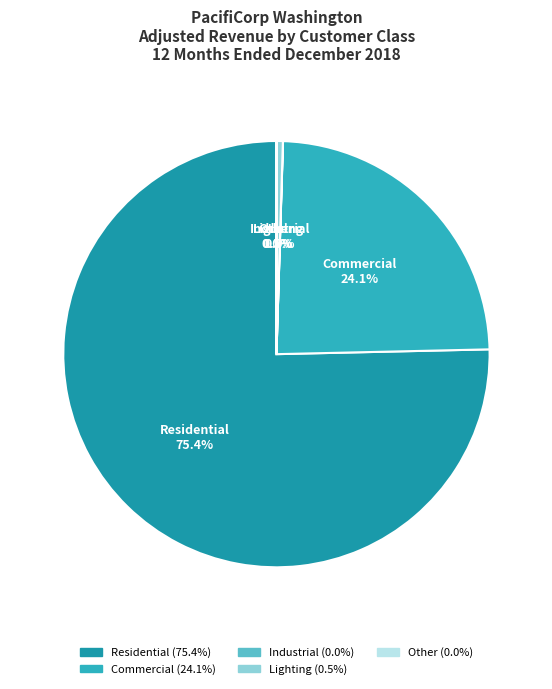

What is the largest slice in the pie chart?

Residential